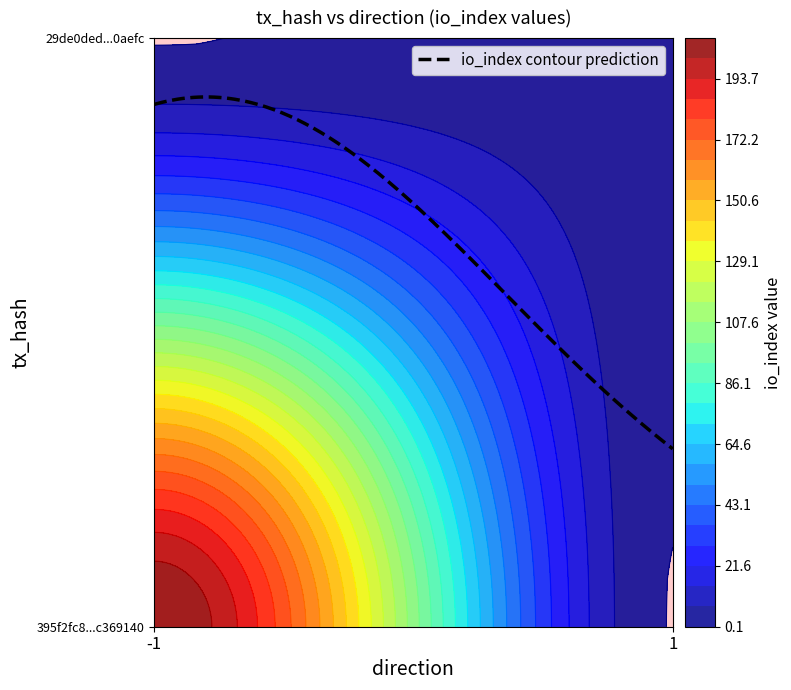

Reading left to right, extract all data points from this chart.

395f2fc8a76b6ff80172252736b06b75c369140: direction=-1	io_index=208
29de0ded7b2153d8330f7829e1ee7202220aefc: direction=1	io_index=2